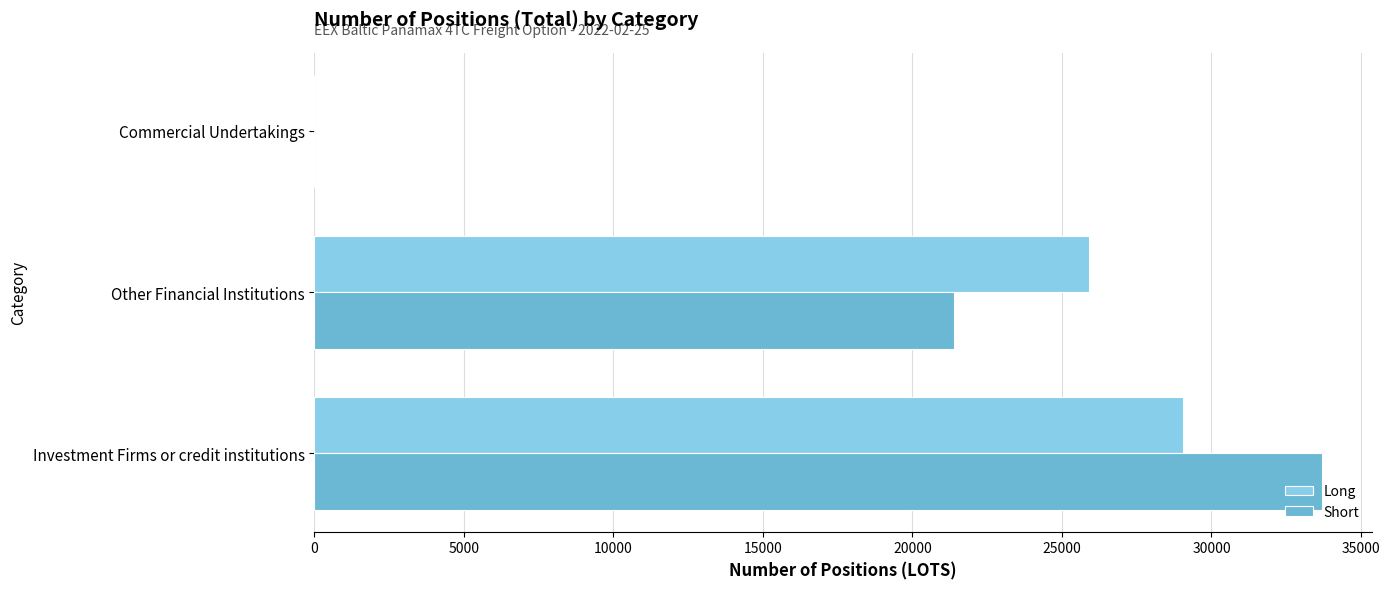

True or false: Long has a value of 15094.3 at Commercial Undertakings.

False